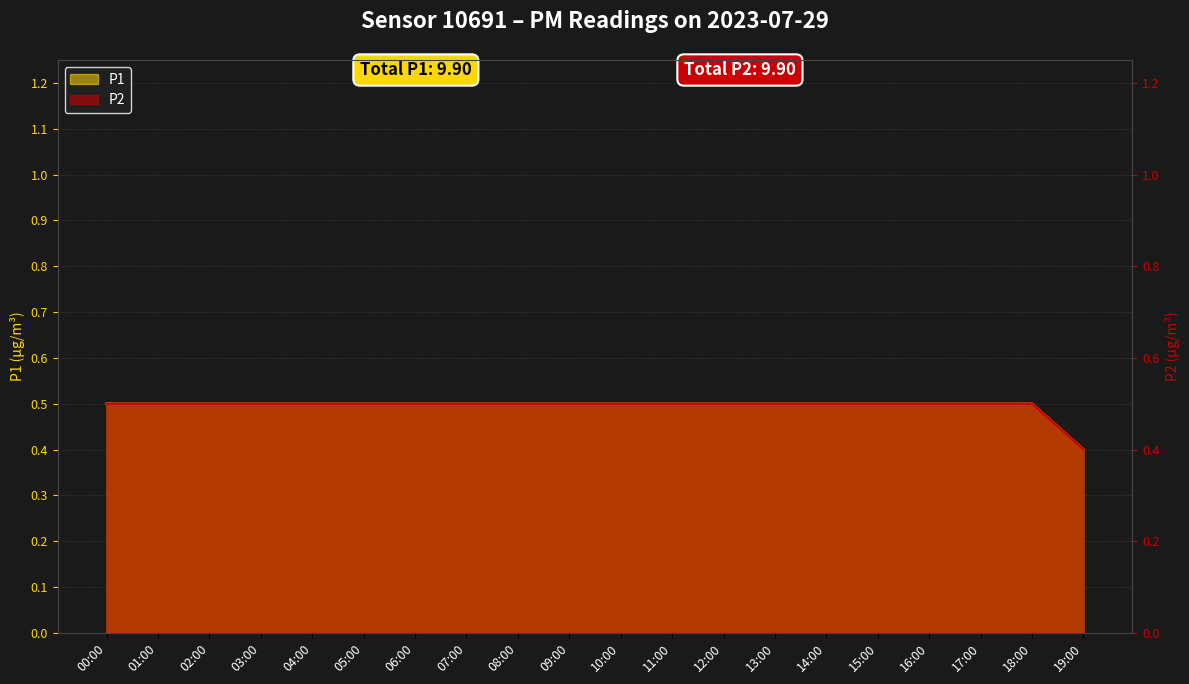

True or false: P2 and P1 cross at least once.

False